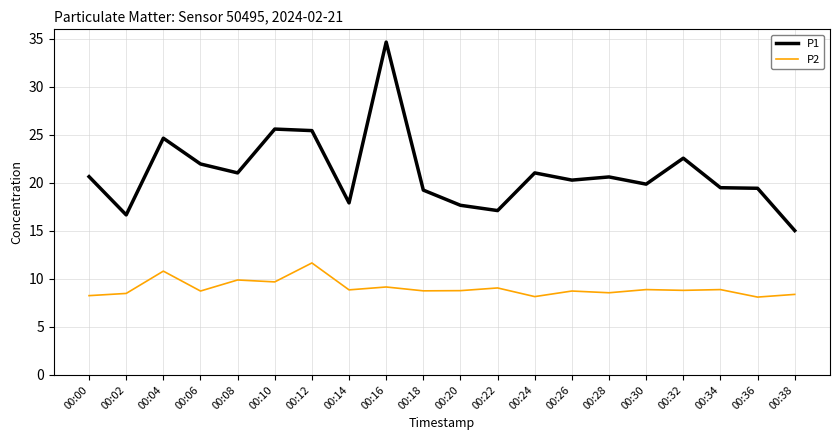

True or false: P2 and P1 cross at least once.

False